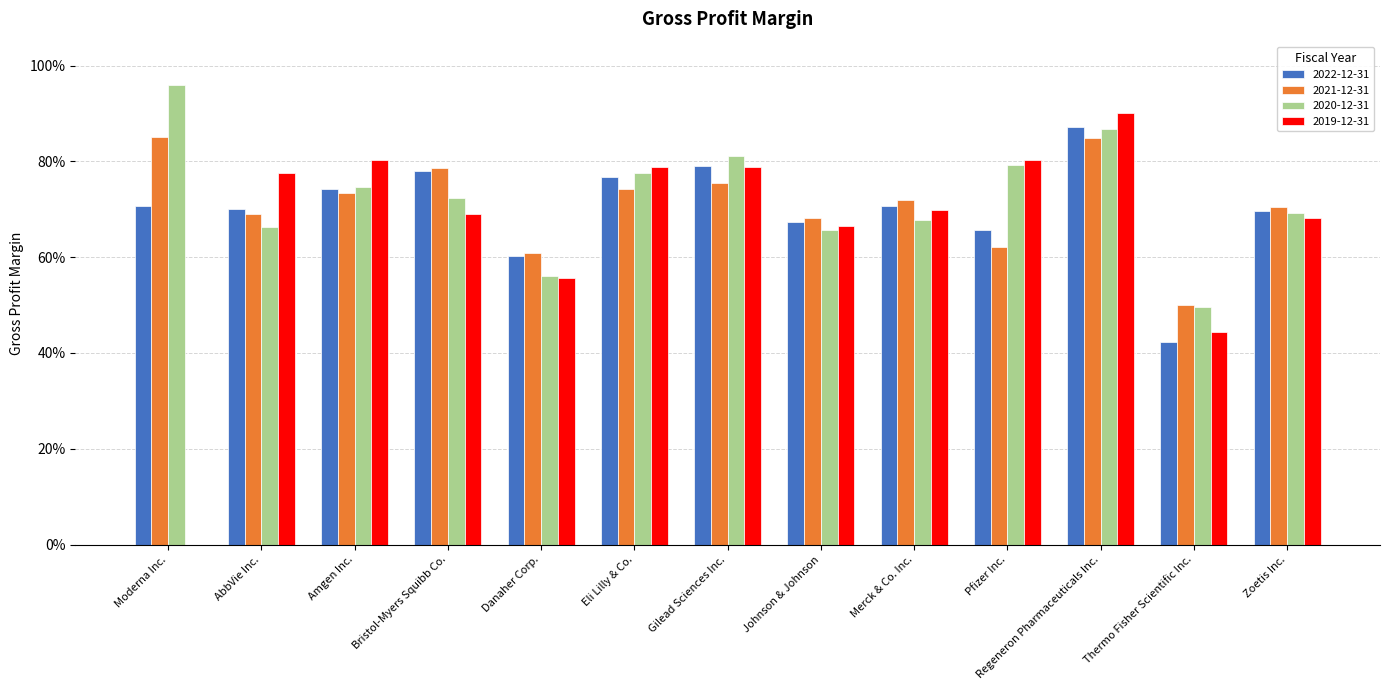

What is the maximum value shown in the chart?

1.0